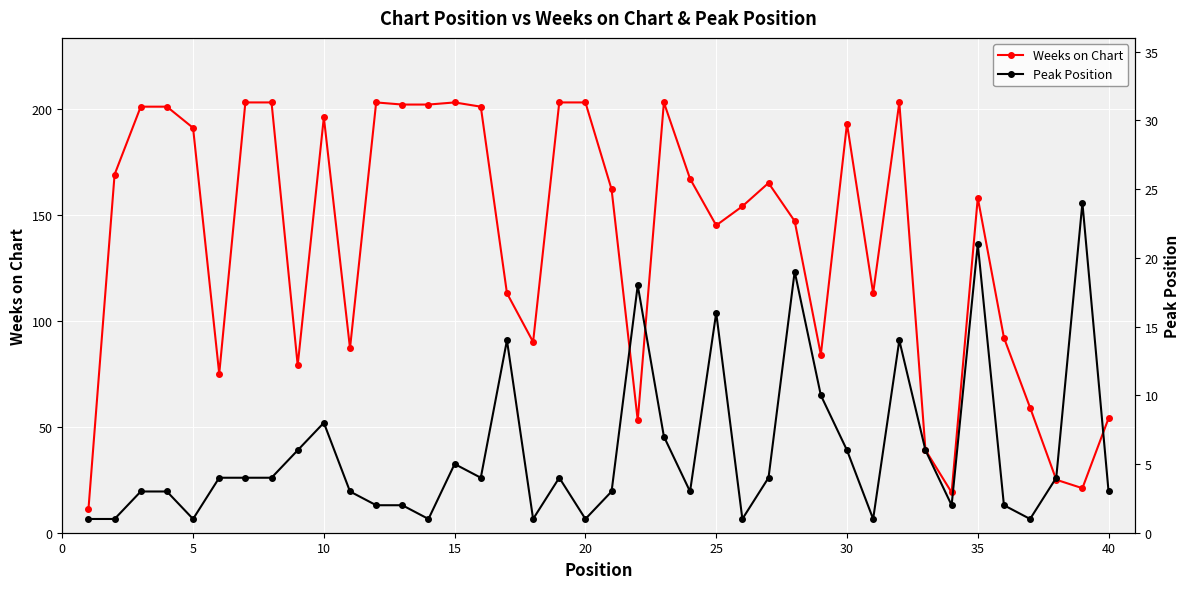

The value of Weeks on Chart at 35 is 84. True or false?

False